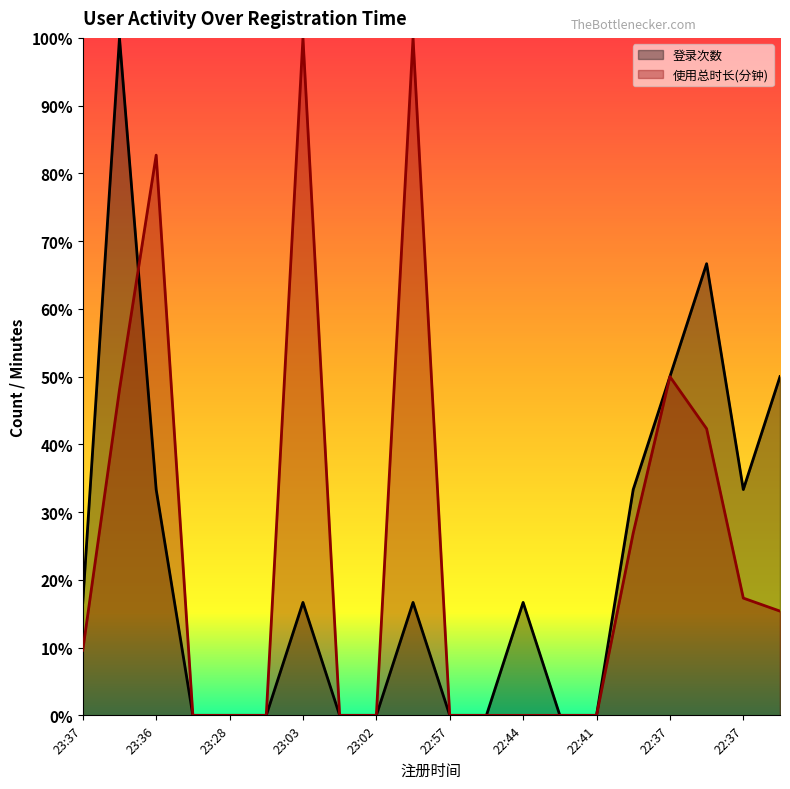

Which series has the largest range (max minus min)?

登录次数